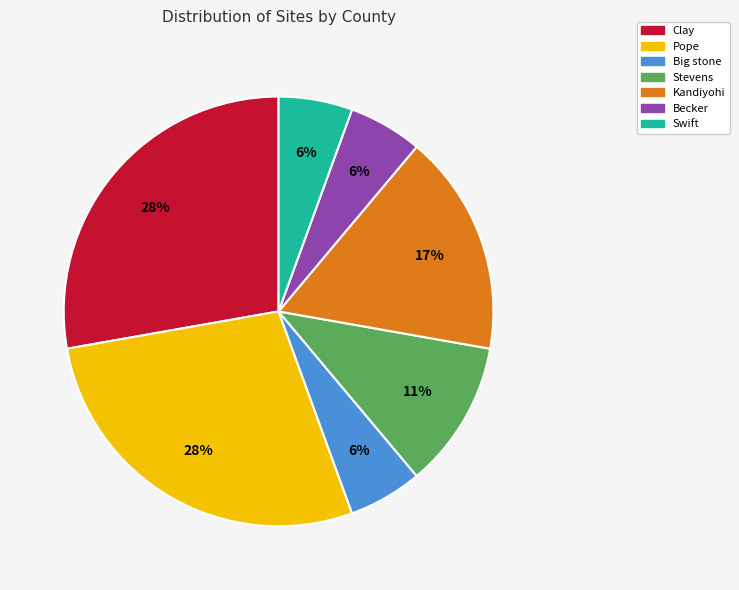

Is there any slice that represents more than half of the pie?

No